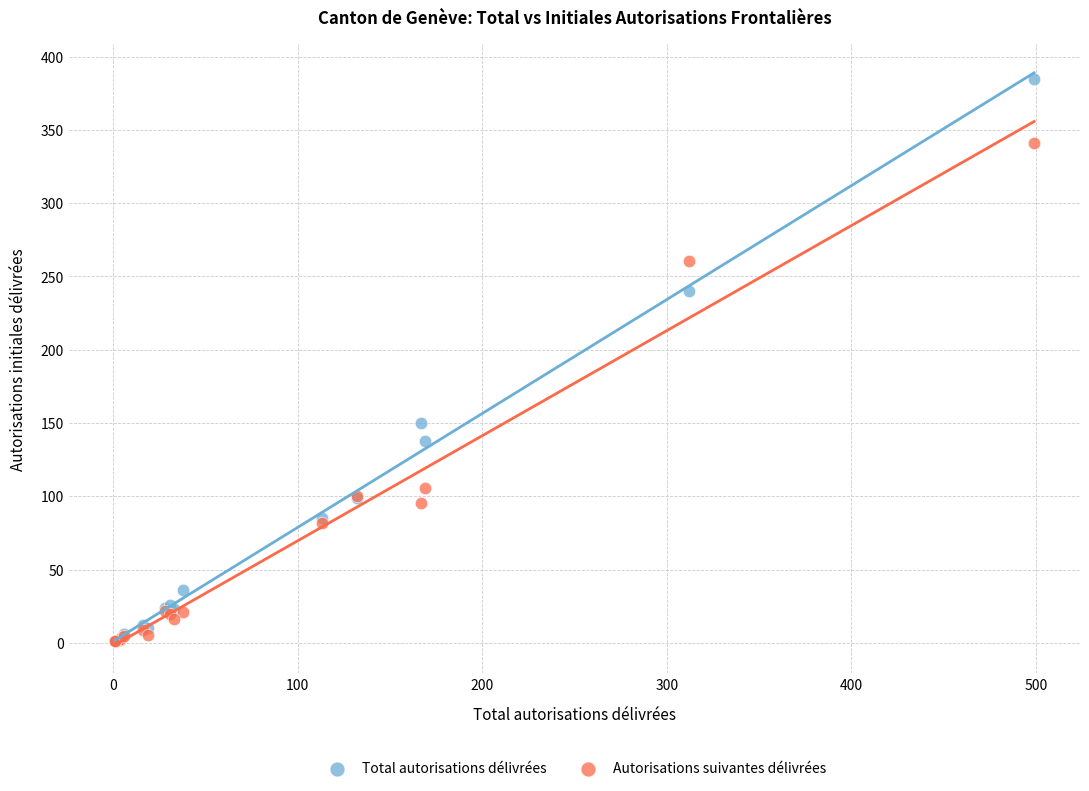

Across all series, what Y value is closest to 192?

150.0